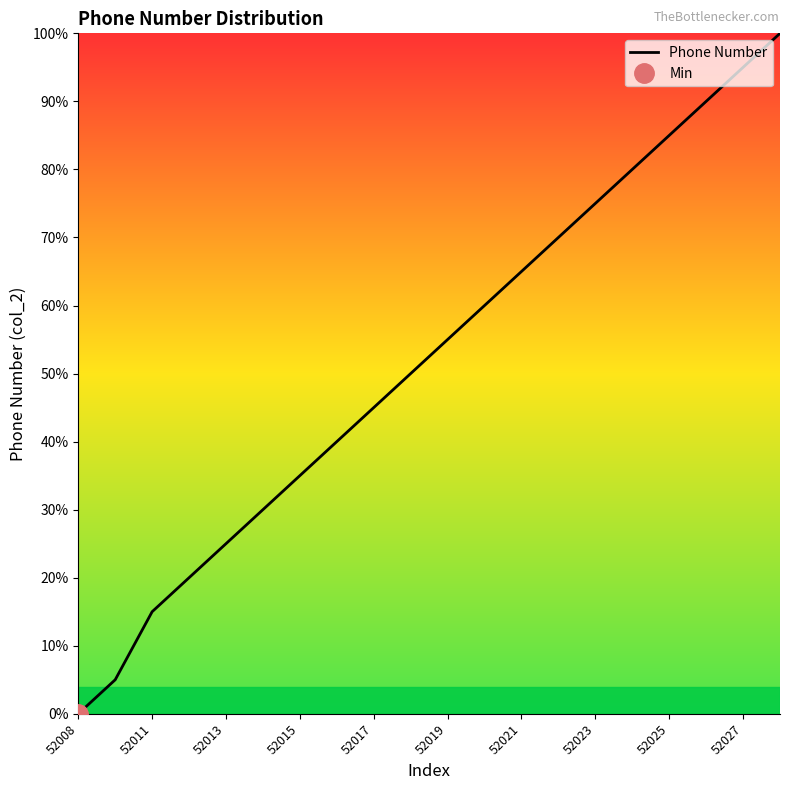

What is the approximate value at 19?

100.0